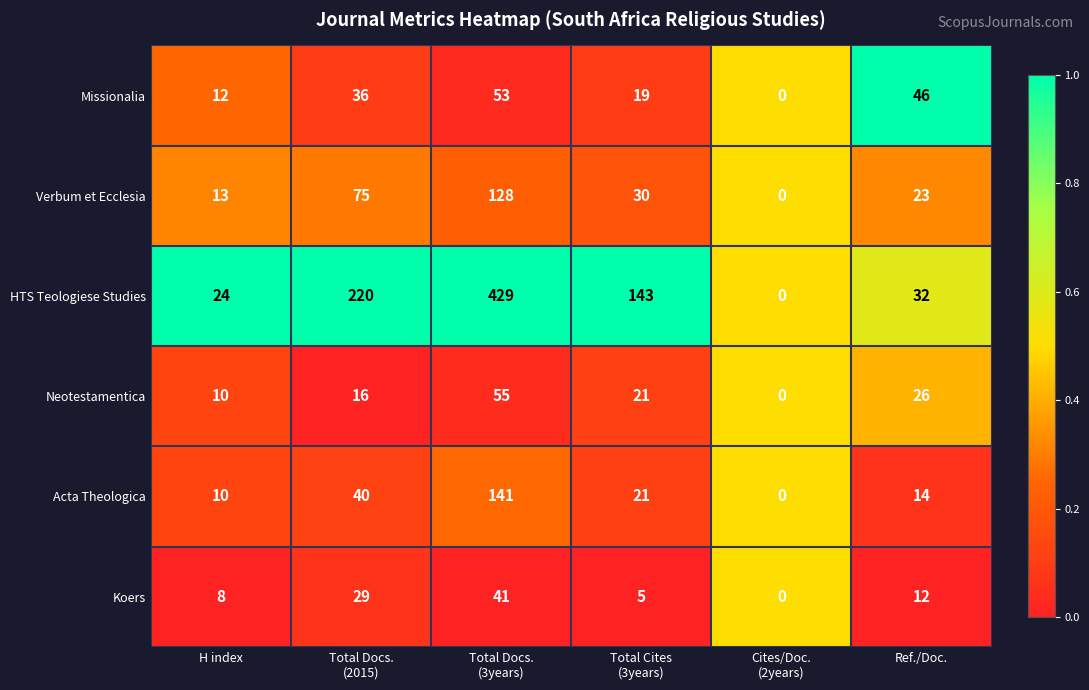

Is it true that Acta Theologica equals 9 at Ref./Doc.?

False